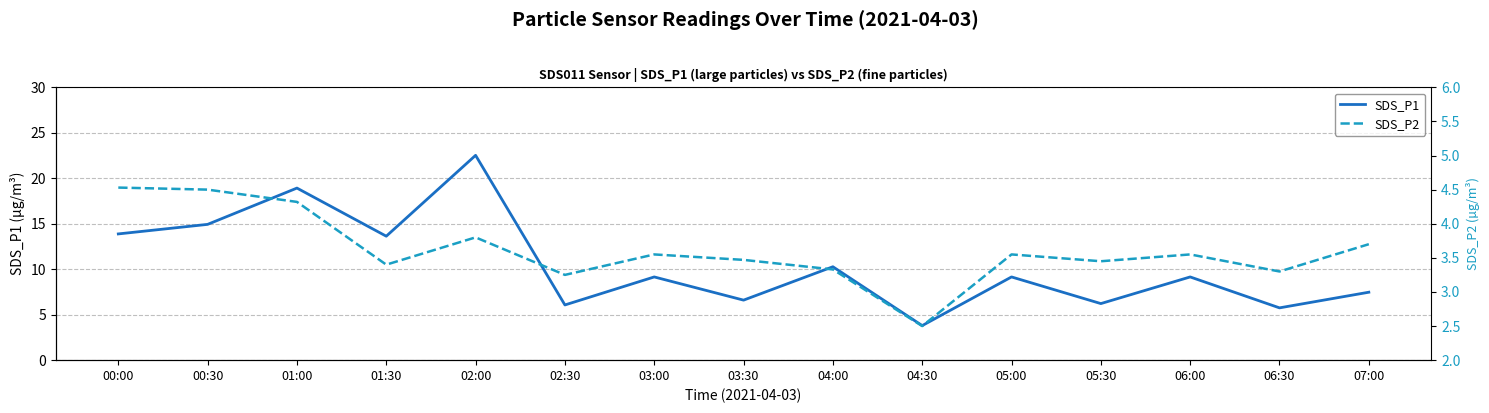

How many interior local peaks does the SDS_P1 series have?

6